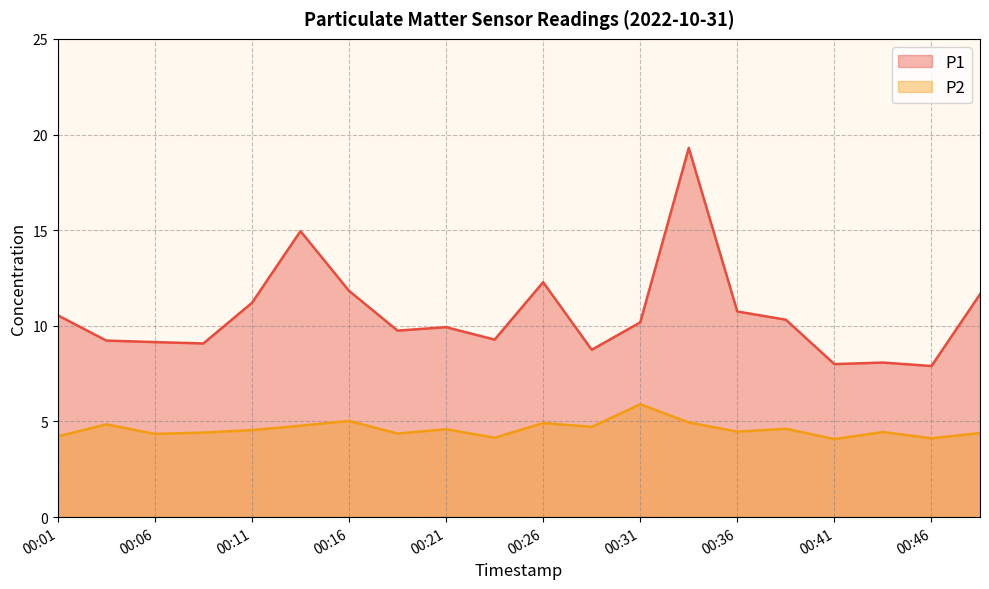

What is the total value across all series at 00:28?

13.5